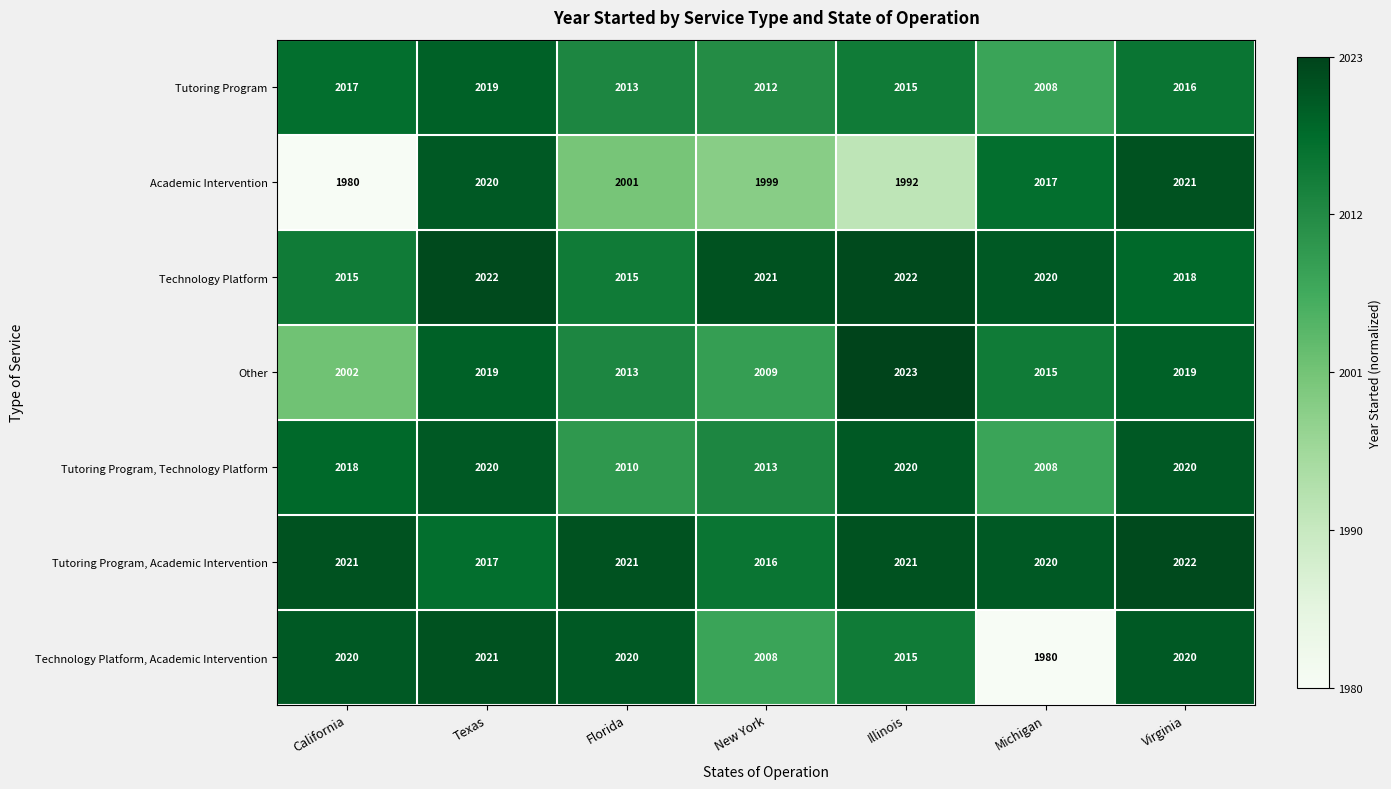

Which series changed the most between California and Illinois?

Other